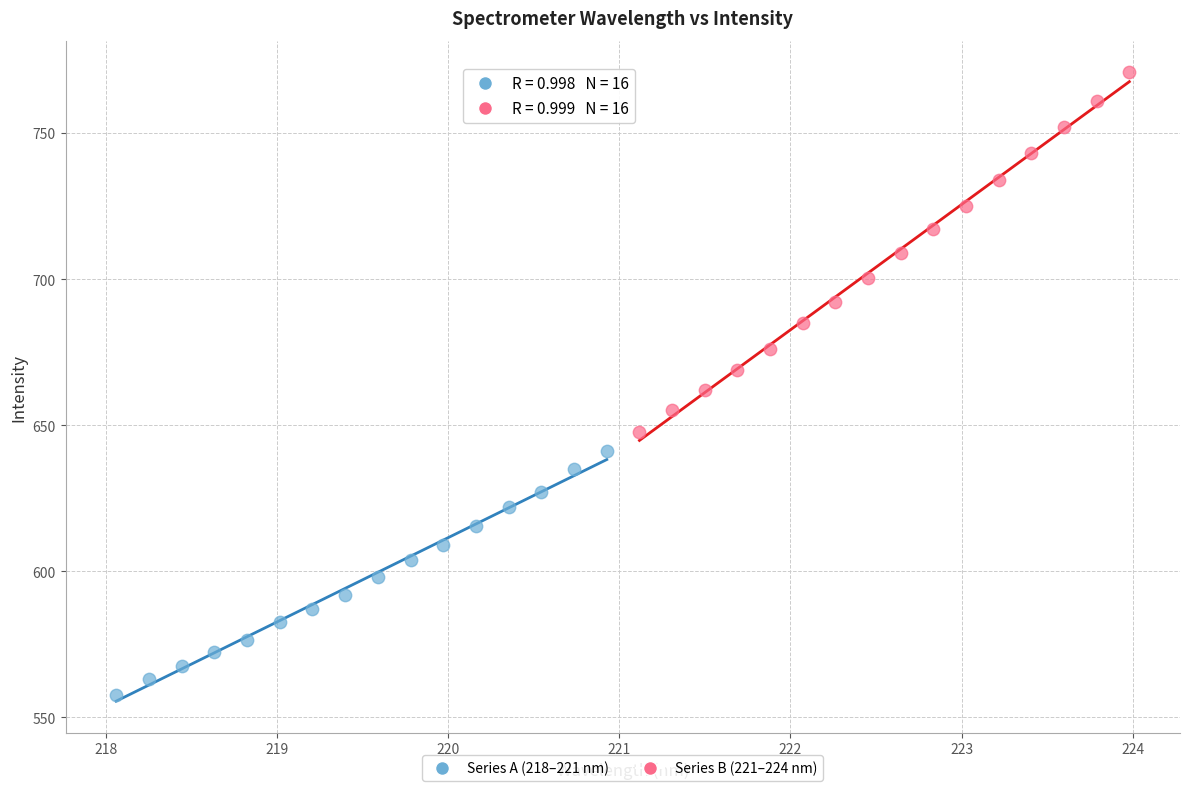

Which series contains the highest Y value?

Series B (221–224 nm)